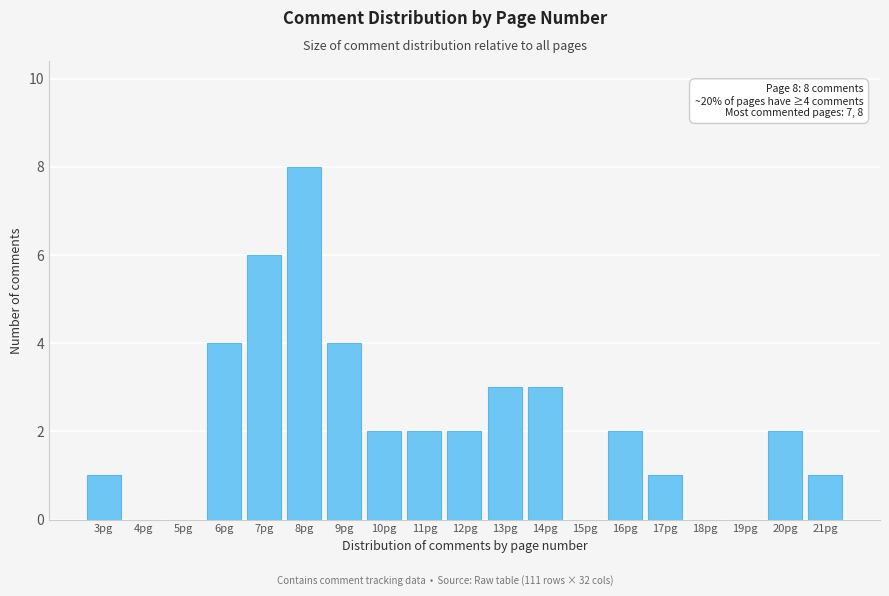

Reading left to right, what are all the values shown in this chart?

3pg=1	4pg=0	5pg=0	6pg=4	7pg=6	8pg=8	9pg=4	10pg=2	11pg=2	12pg=2	13pg=3	14pg=3	15pg=0	16pg=2	17pg=1	18pg=0	19pg=0	20pg=2	21pg=1